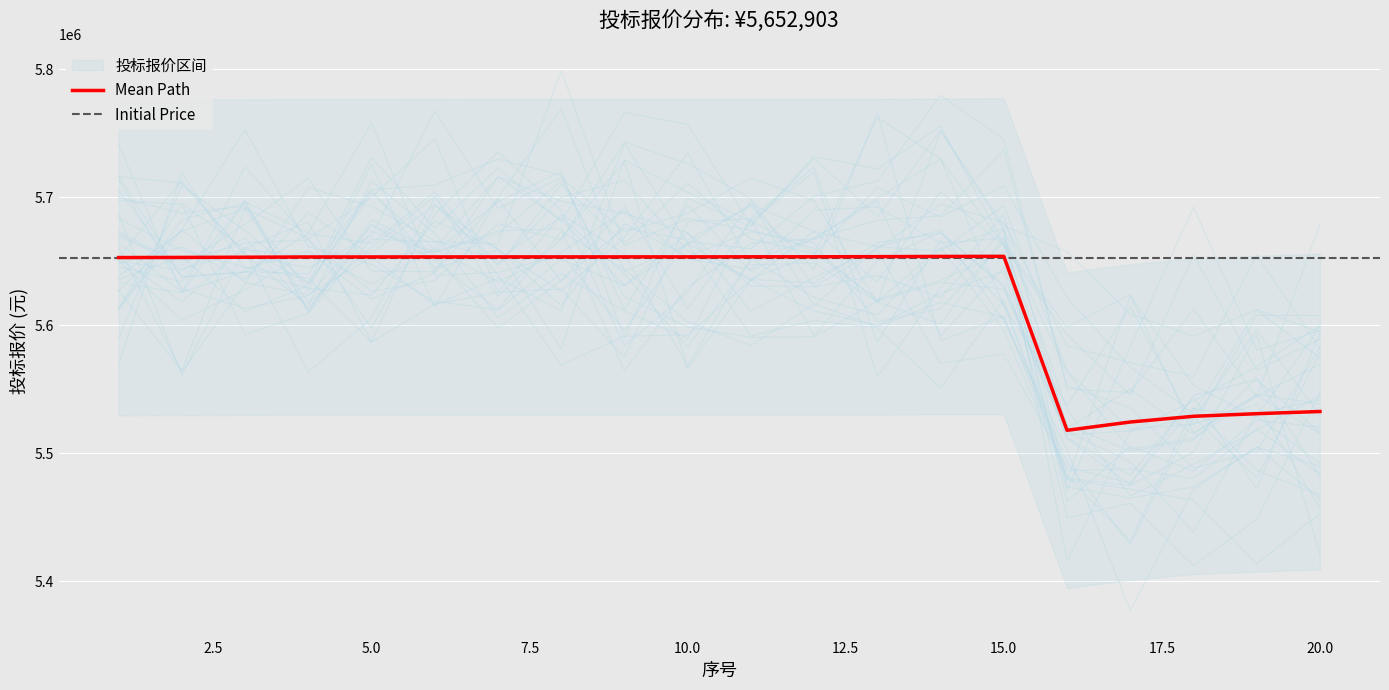

What is the difference between the maximum and minimum values?

135884.1